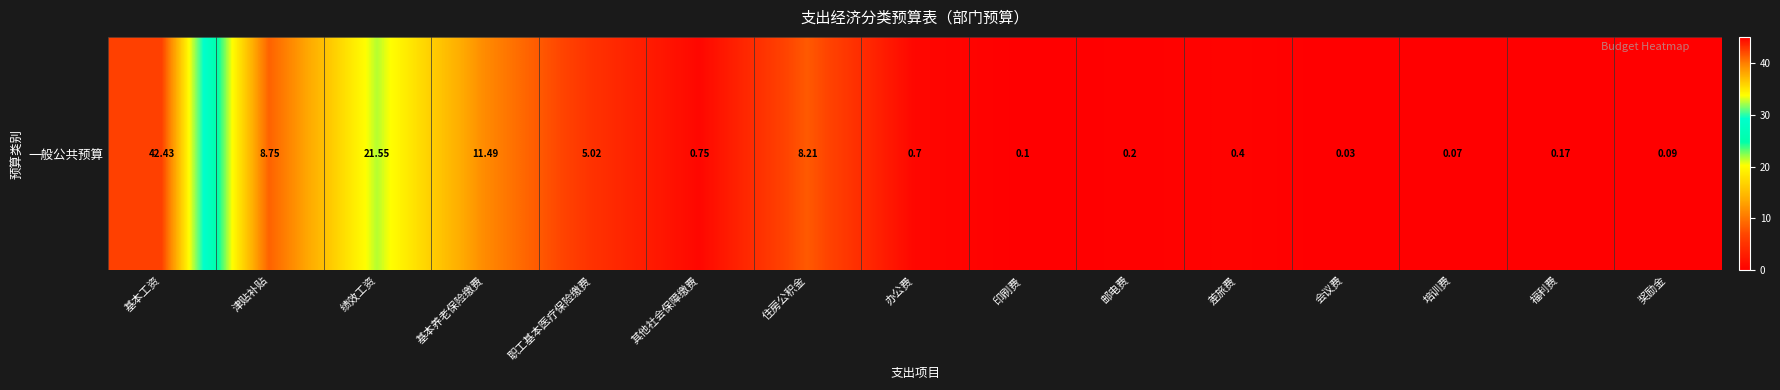

Is it true that the value at 邮电费 is 0.2?

True